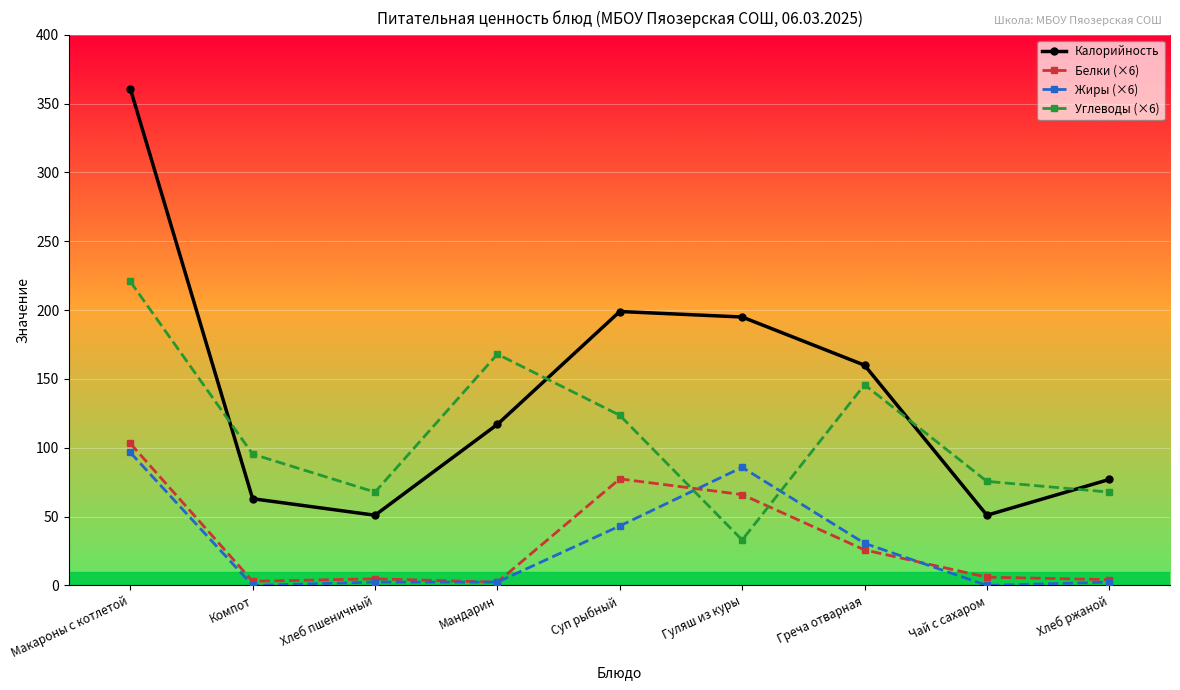

What is the label of the 2nd point from the right?

Чай с сахаром